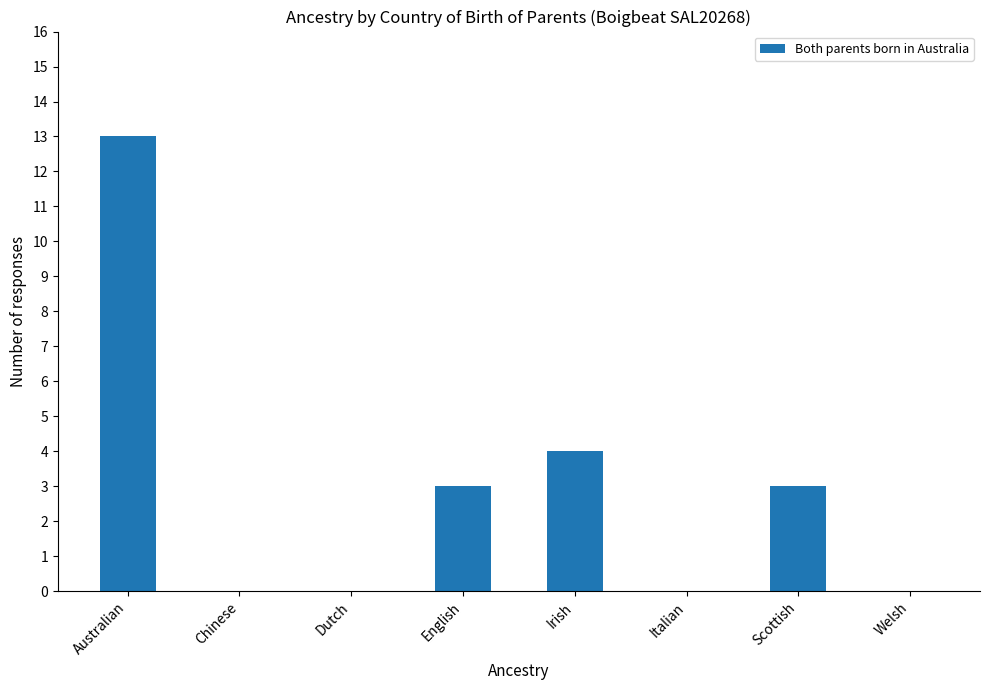

At which label is the value closest to 6?

Irish